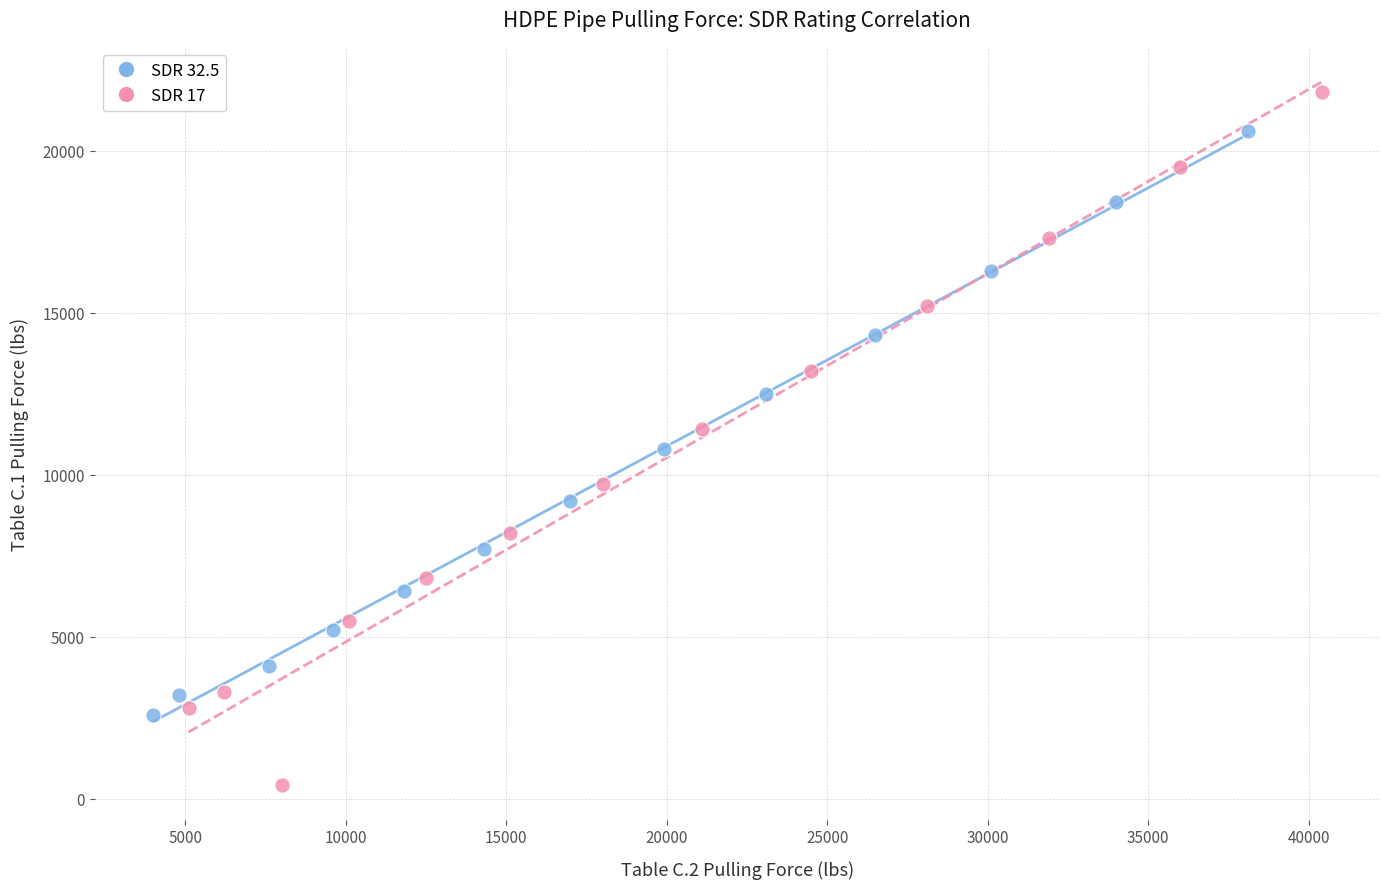

Which series contains the highest Y value?

SDR 17